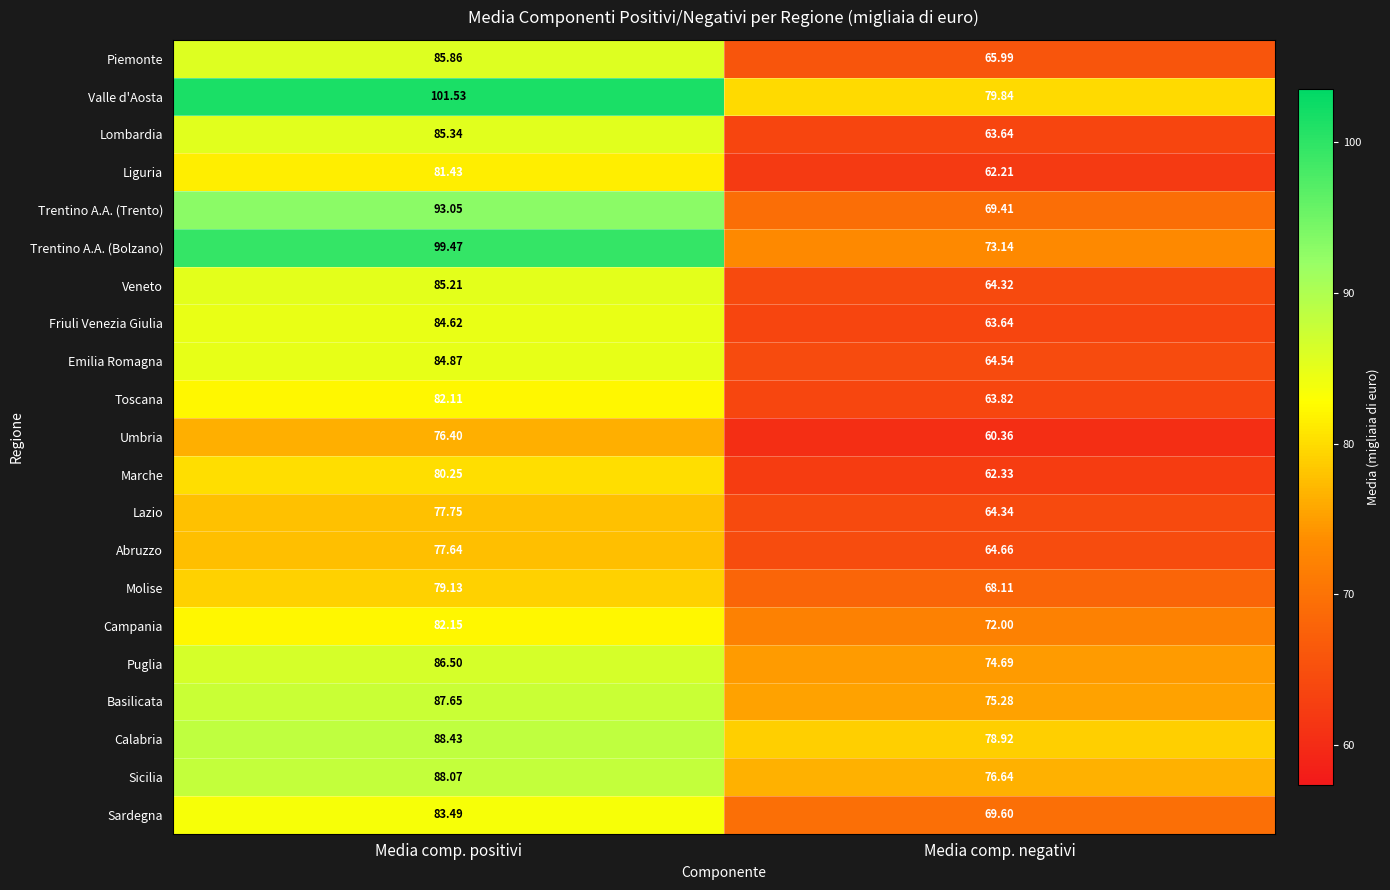

At which label is Abruzzo closest to 71?

Media comp. negativi